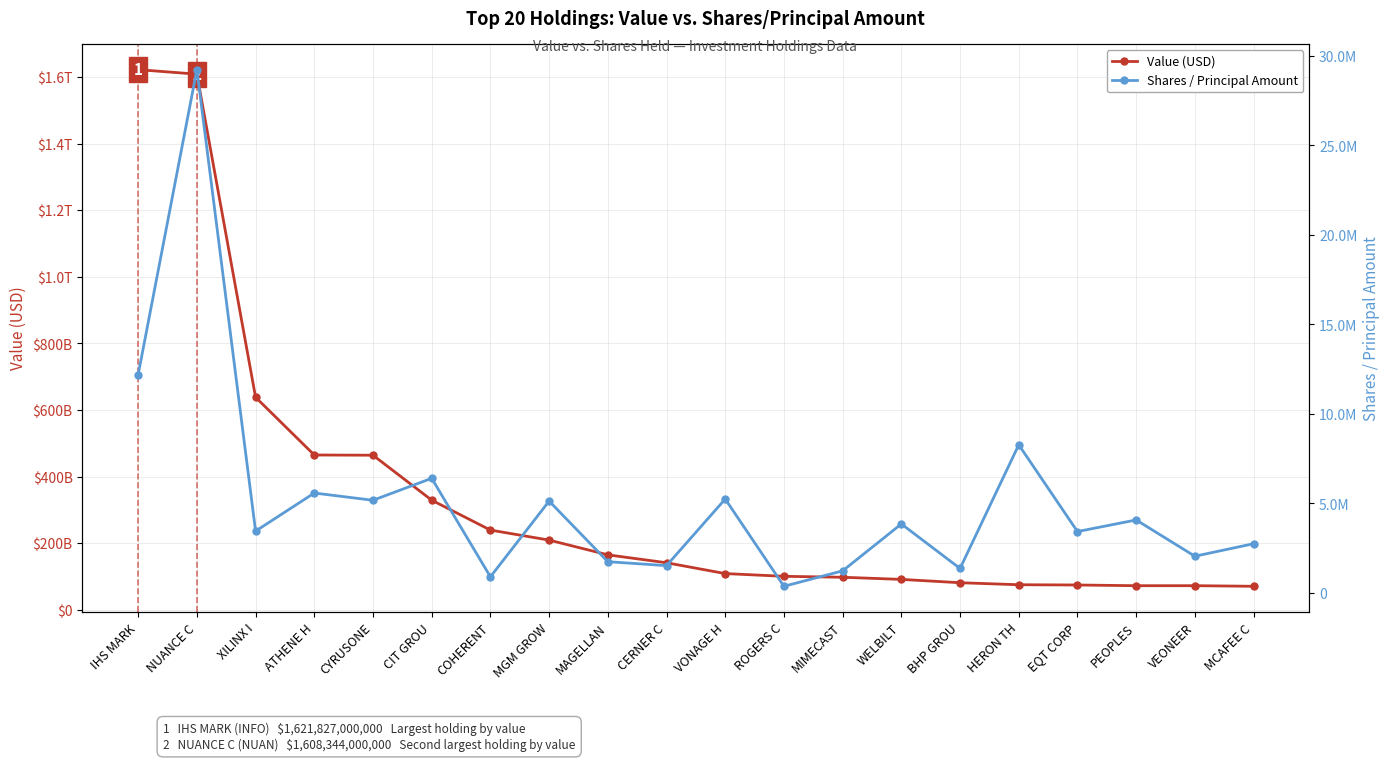

What position from the left is MIMECAST?

13